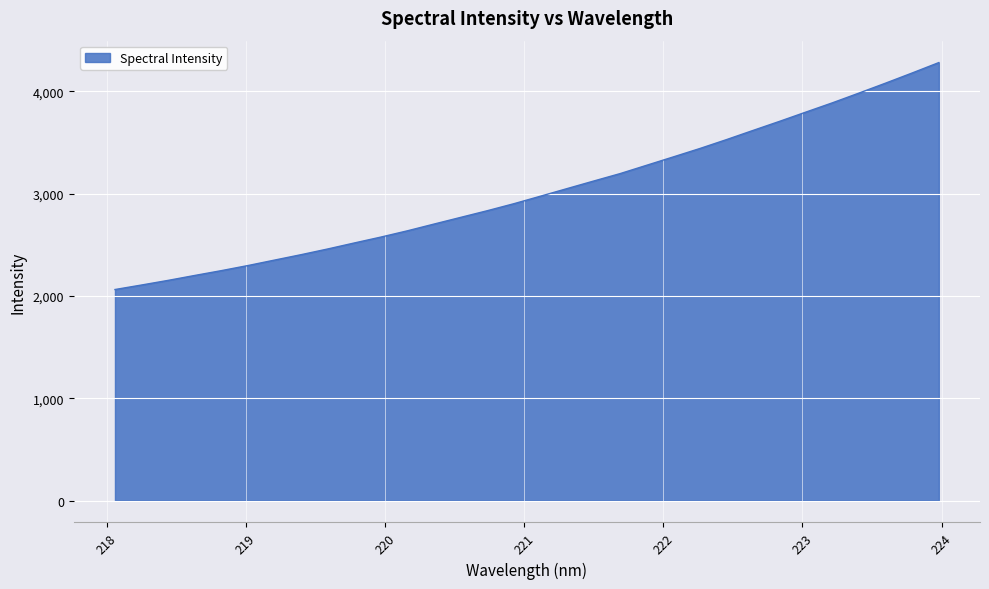

How many lines are shown in the chart?

1